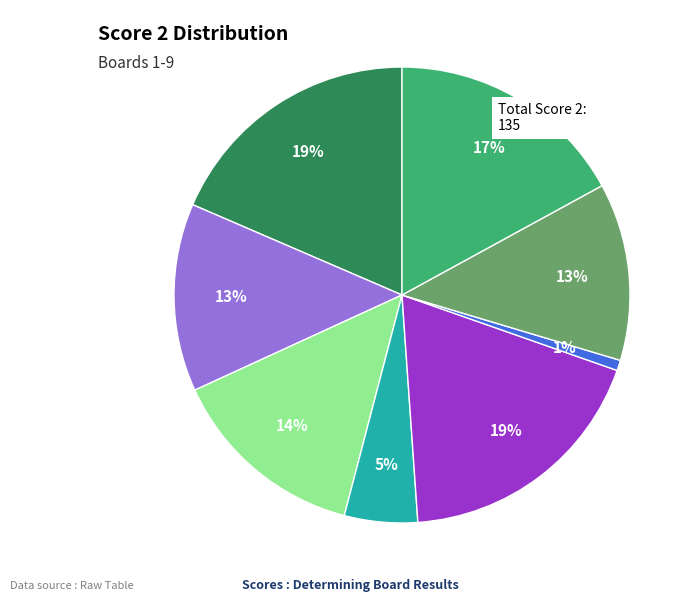

Does any single category account for the majority?

No